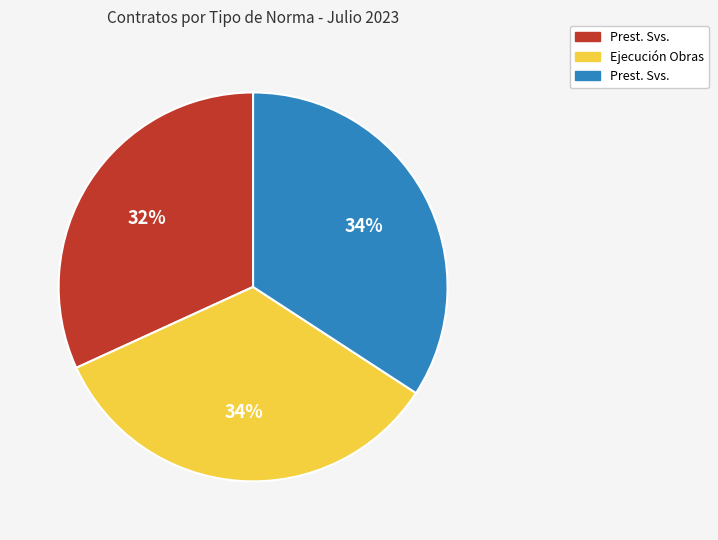

To the nearest percent, what is the difference between the largest and smallest slice percentages?

2%